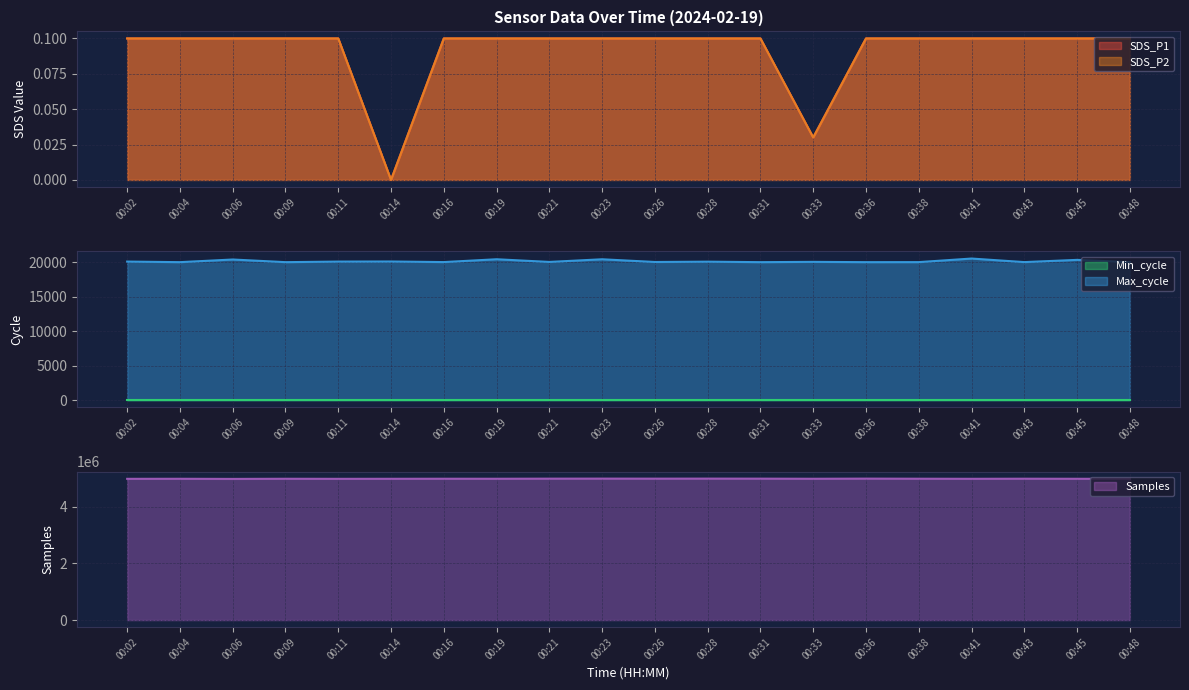

What is the maximum value for Samples?

4995455